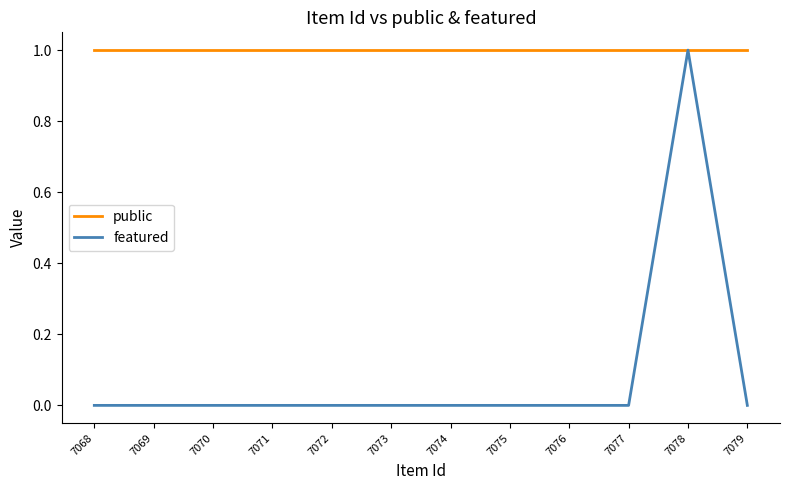

The public series shows 1 at 7079. True or false?

False